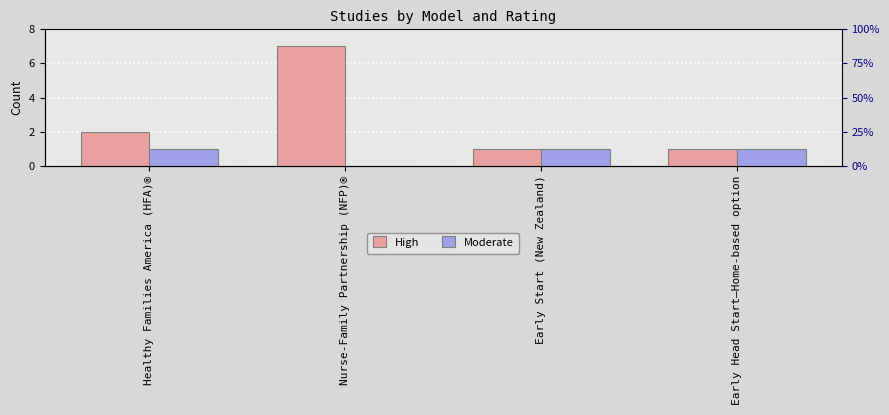

Reading right to left, what are all the values shown in this chart?

High: 1	1	7	2
Moderate: 1	1	0	1